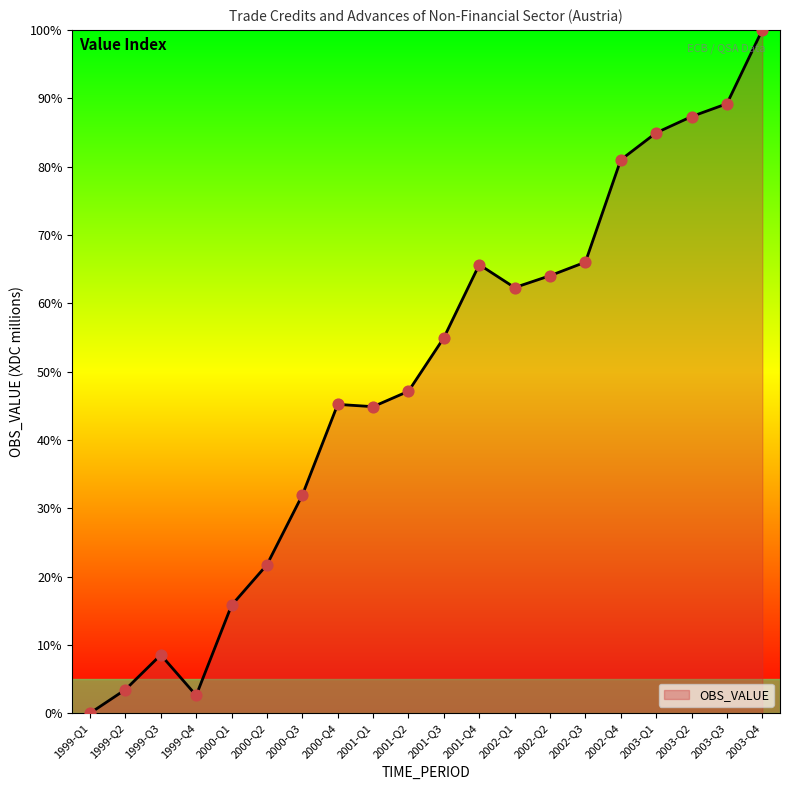

What is the ratio of the value at 2000-Q4 to the value at 2003-Q1?

0.5